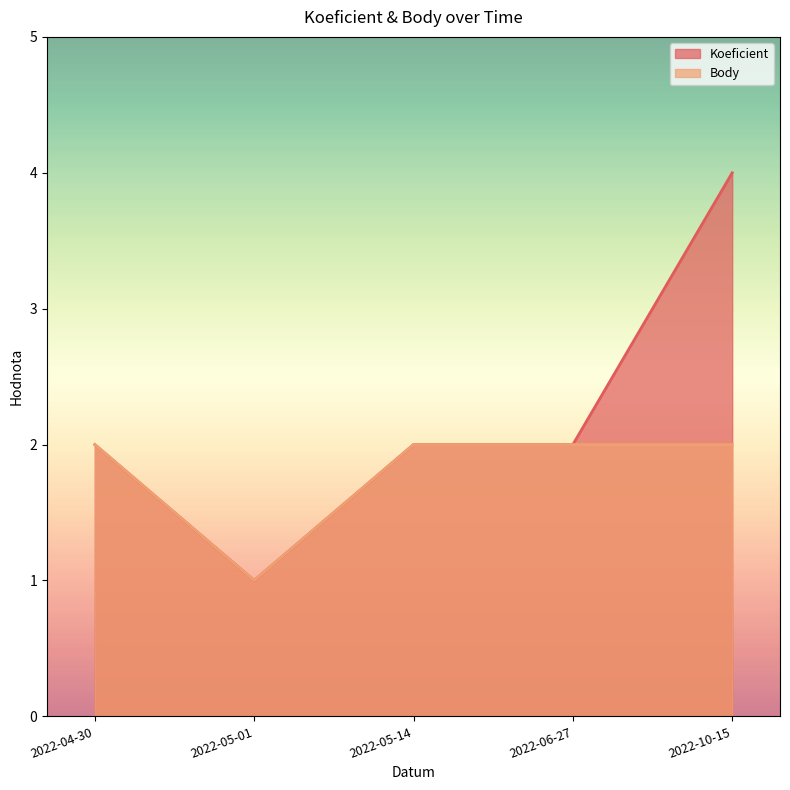

What is the label of the 5th point from the right?

2022-04-30